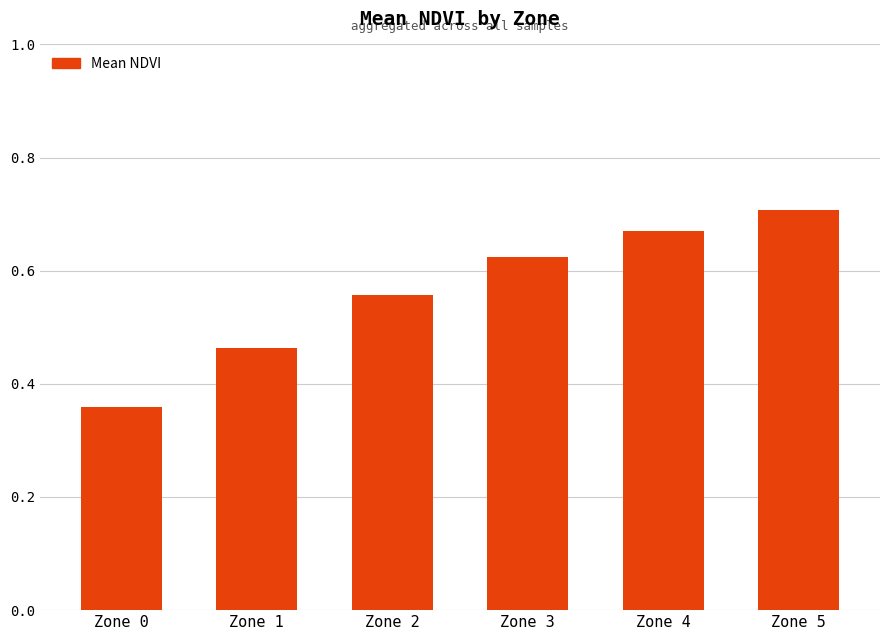

What is the difference between the maximum and minimum values?

0.3